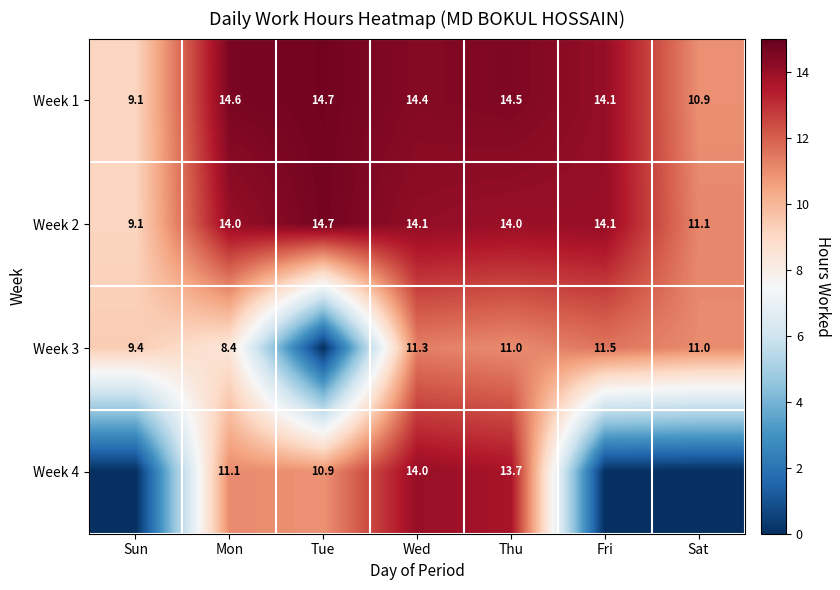

Is the value of Week 2 at Sun greater than the value of Week 1 at Tue?

No